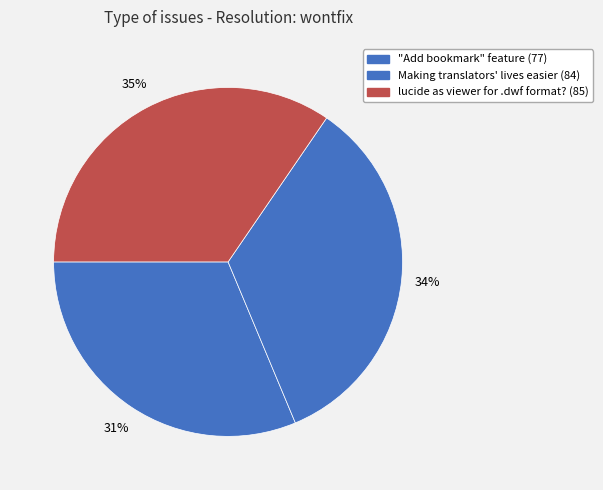

Count the number of slices in the pie.

3